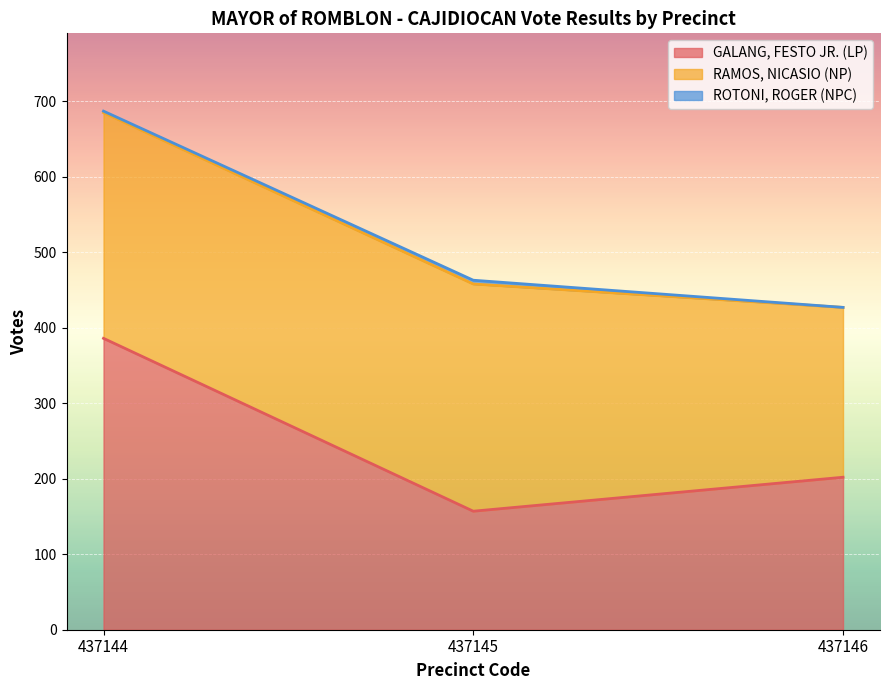

Does the chart display data point markers on the line(s)?

No